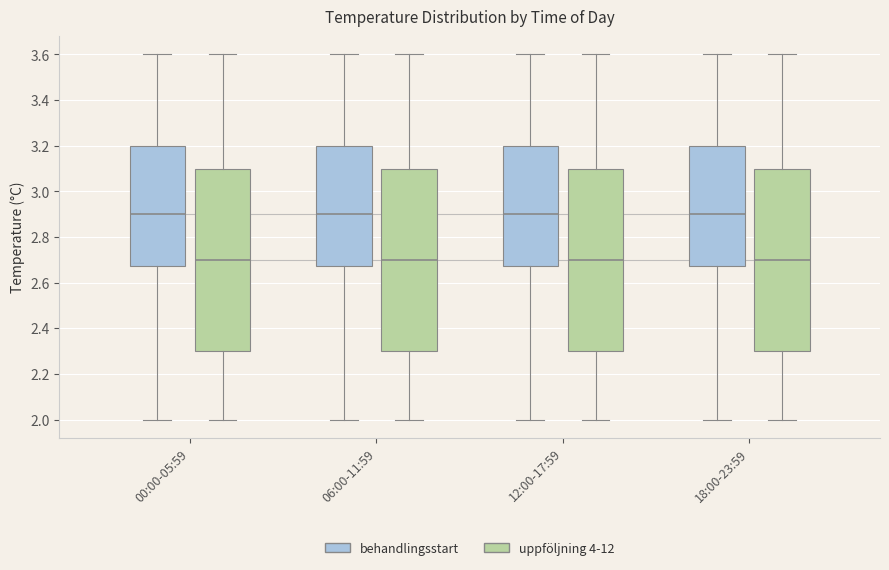

Where is the upper edge of the box for 12:00-17:59 (behandlingsstart) on the y-axis? The values are not printed on the chart, so give them approximately, as read against the axis.

3.20